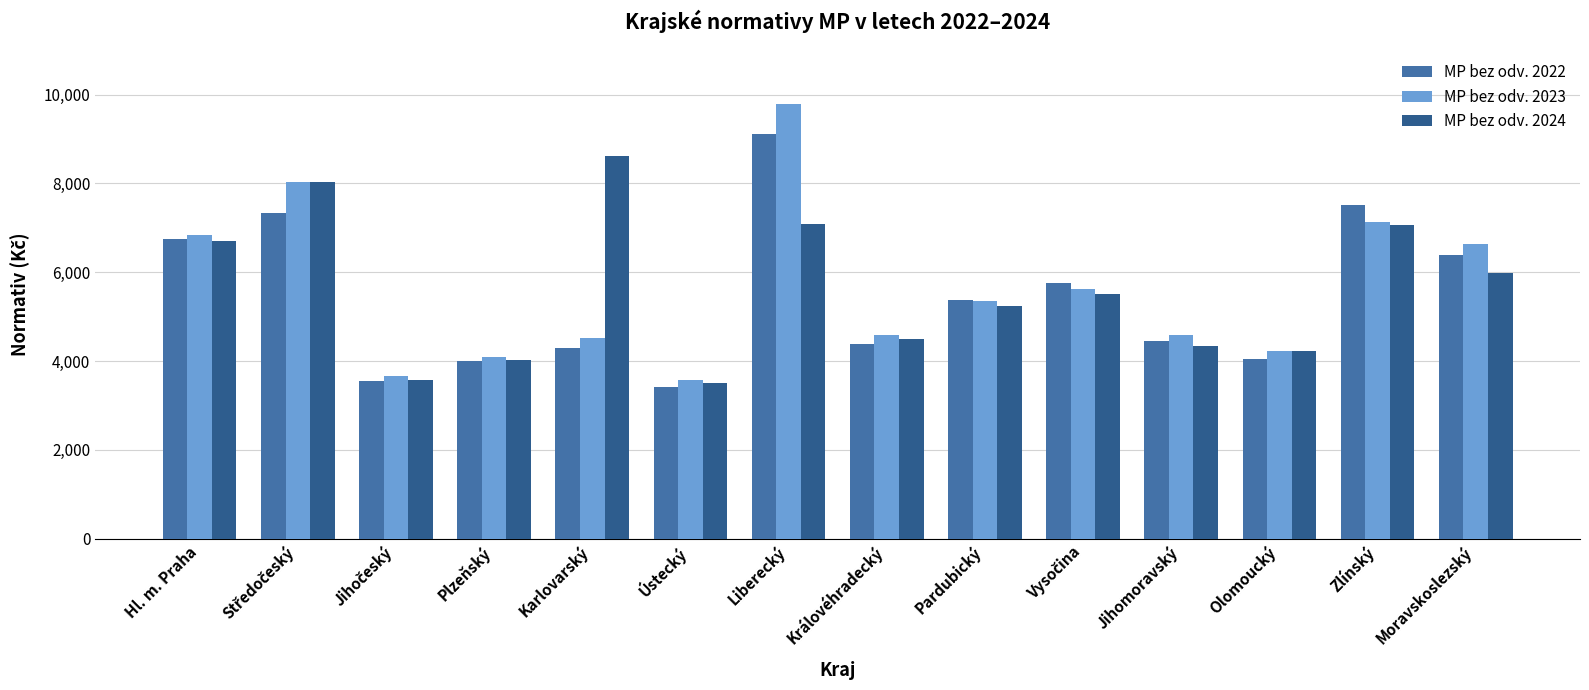

What is the average value of the MP bez odv. 2023 series?

5617.7